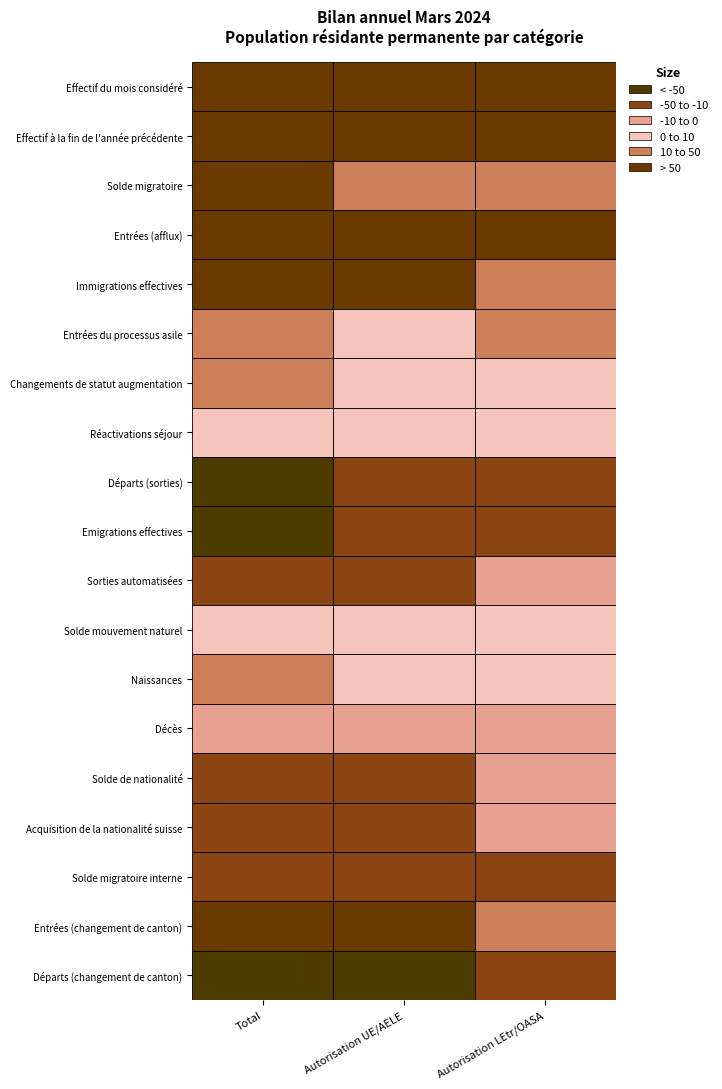

True or false: Solde migratoire interne has a value of -11 at 1.

False